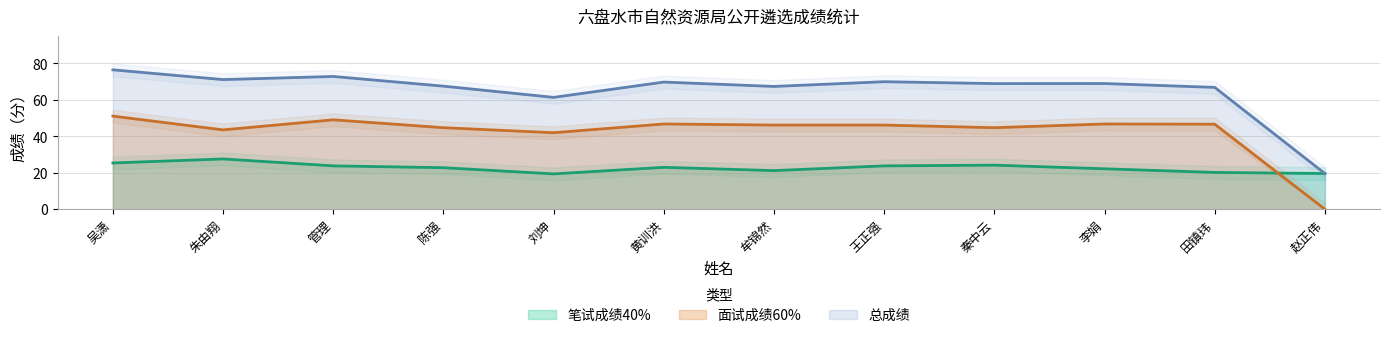

Reading left to right, extract all data points from this chart.

笔试成绩40%: 25.4	27.6	23.8	22.8	19.4	23.0	21.2	23.8	24.2	22.2	20.2	19.6
面试成绩60%: 51.1	43.6	49.1	44.8	42.0	46.8	46.2	46.2	44.8	46.8	46.7	0.0
总成绩: 76.5	71.2	72.9	67.6	61.4	69.8	67.4	70.0	69.0	69.0	66.9	19.6